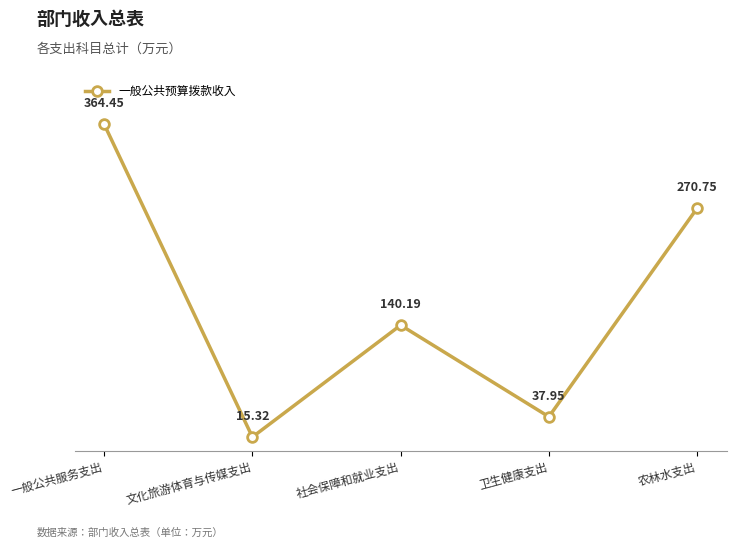

How many series are shown in this chart?

1